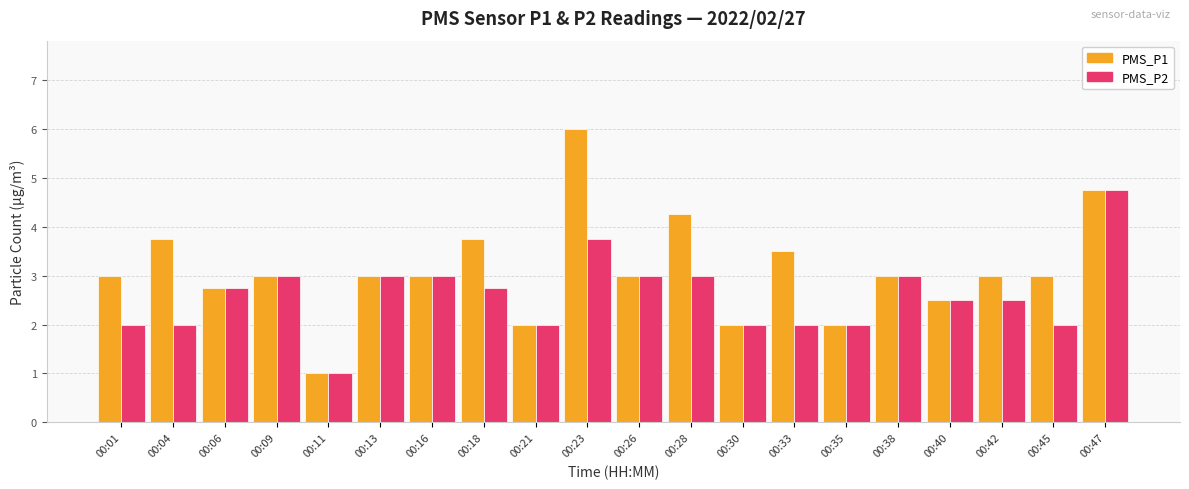

What is the sum of the PMS_P1 values at 00:16 and 00:30?

5.0